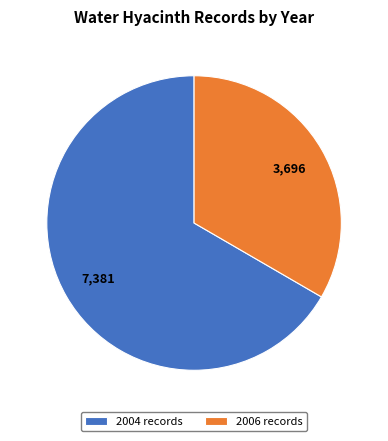

Do 2004 records and 2006 records together represent more than half of the pie?

Yes